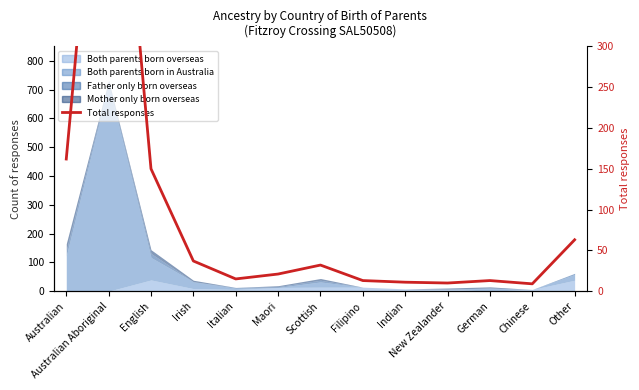

The value at Other is 63. True or false?

True